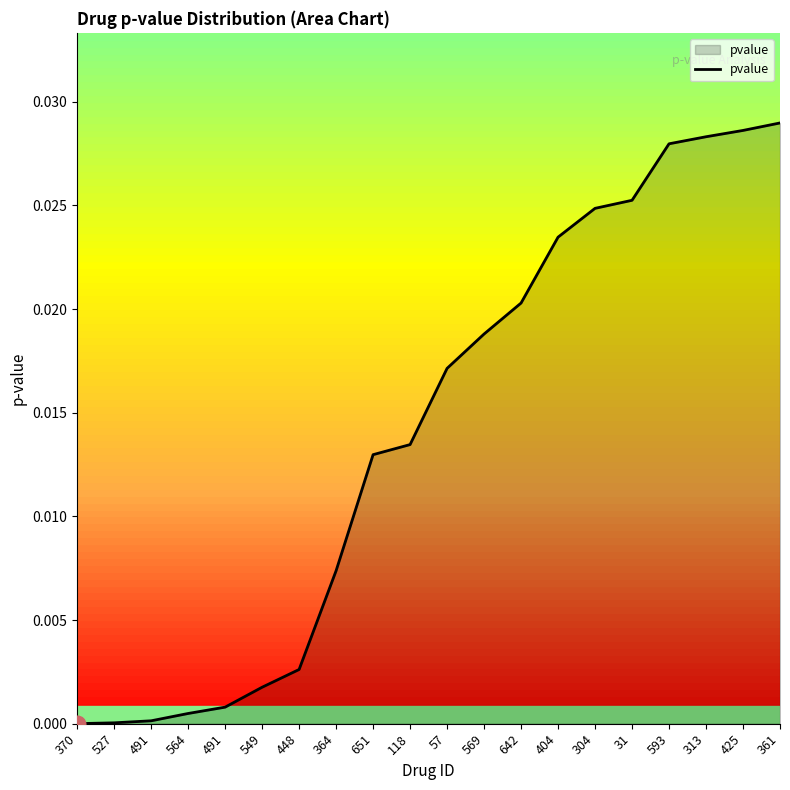

Does the chart display data point markers on the line(s)?

No